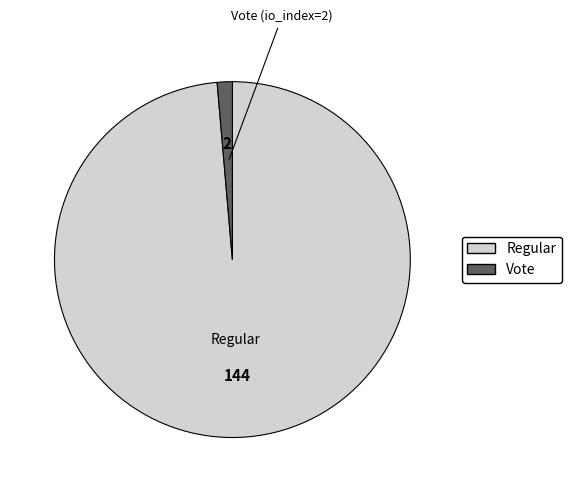

Is there any slice that represents more than half of the pie?

Yes